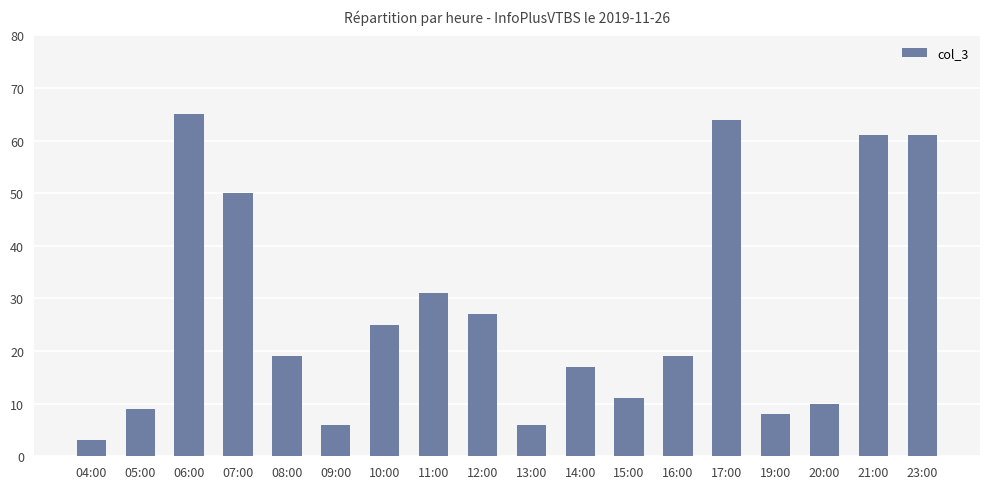

What is the ratio of the value at 11:00 to the value at 23:00?

0.5